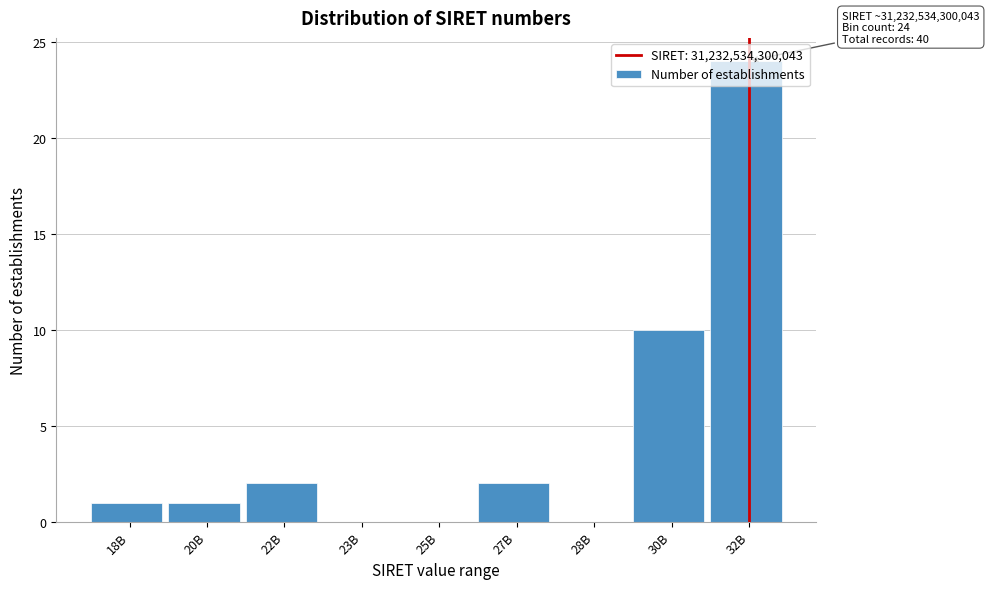

What is the sum of all values?

40